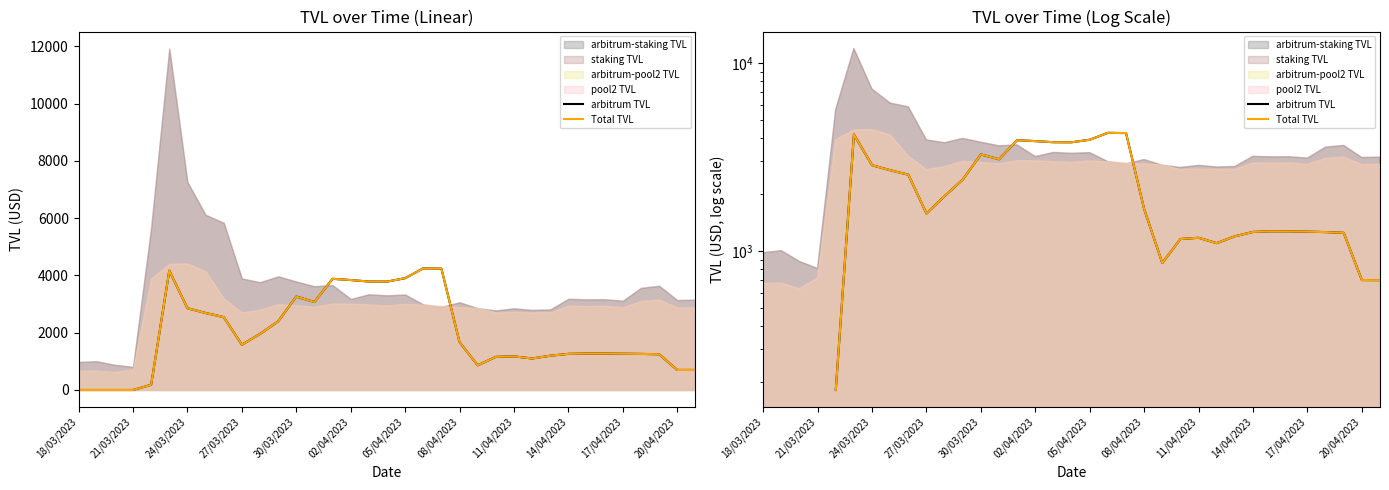

The arbitrum TVL series shows 259.4 at 34. True or false?

False